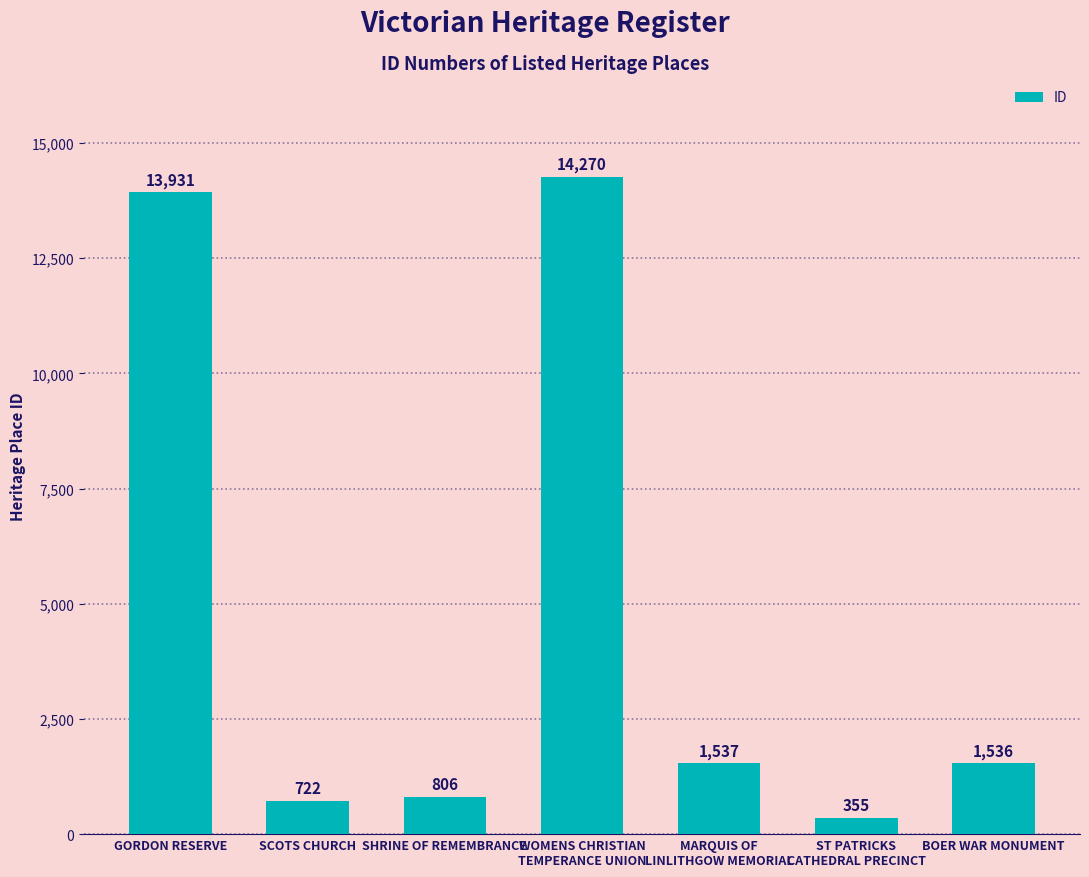

What position from the left is GORDON RESERVE?

1